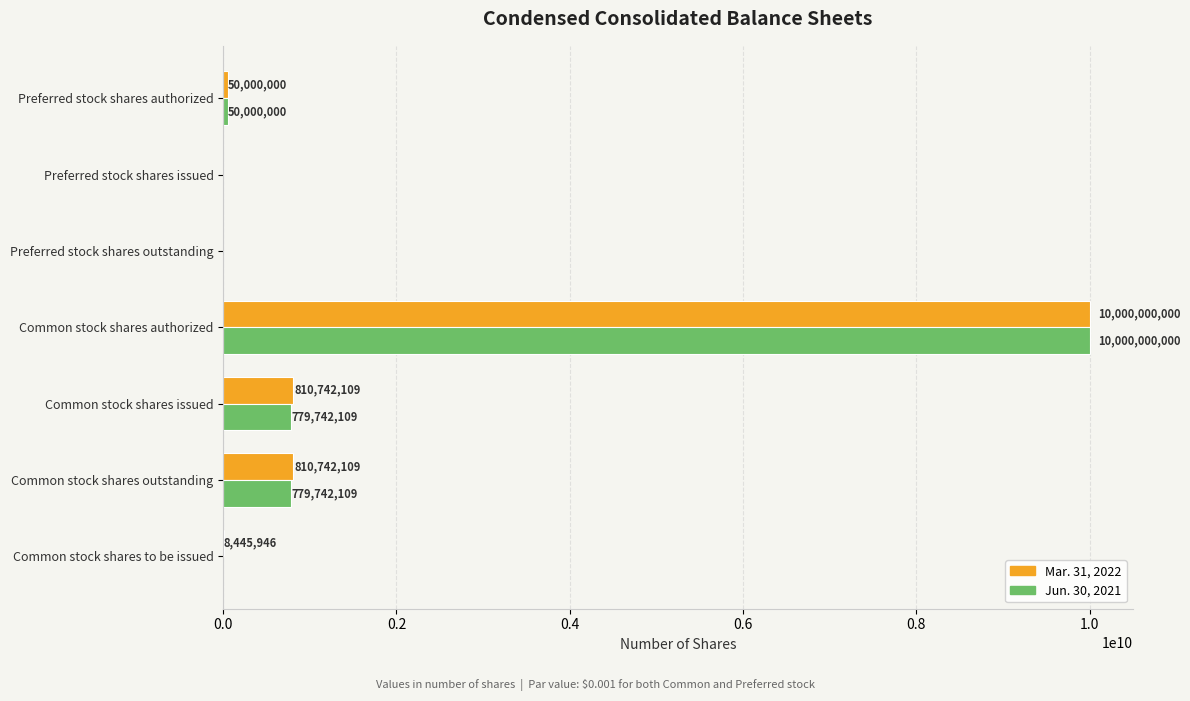

What is the sum of all Mar. 31, 2022 values?

11679930164